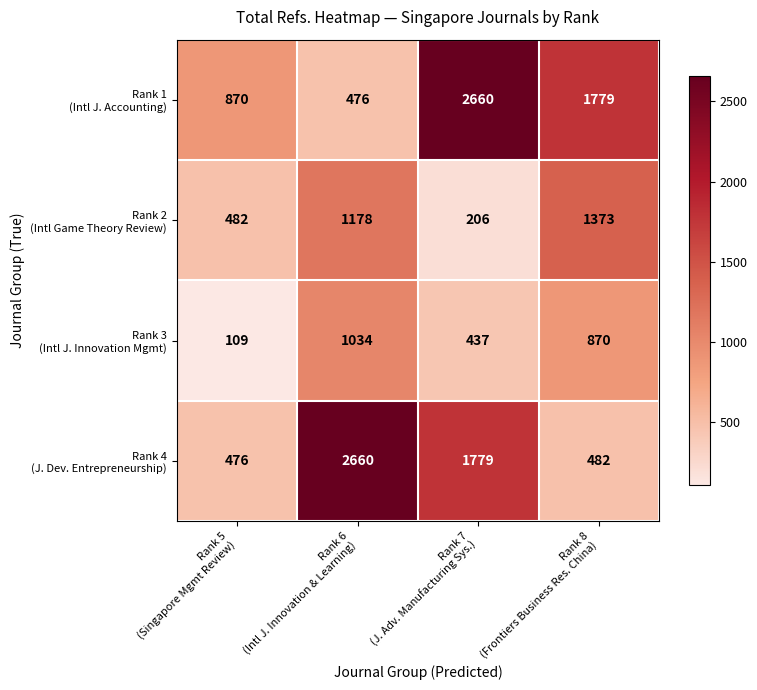

At how many categories does at least one series exceed 1585?

3